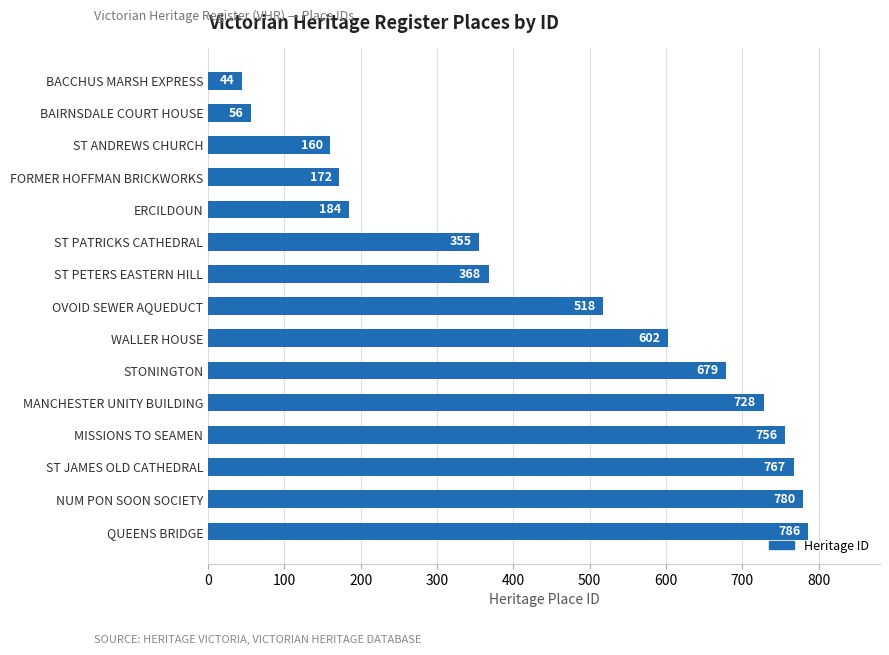

True or false: the data shows 172 at FORMER HOFFMAN BRICKWORKS.

True